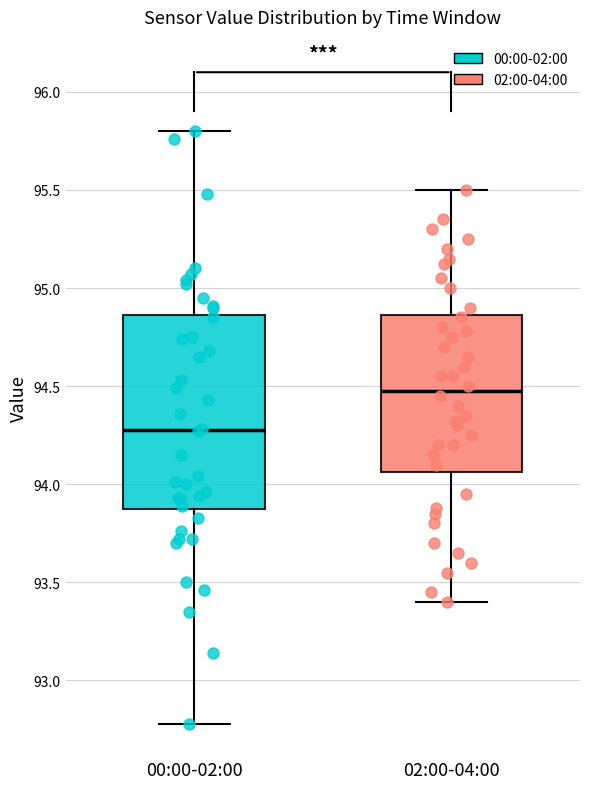

Comparing the boxes themselves (not the whiskers), which one is the tallest?

00:00-02:00